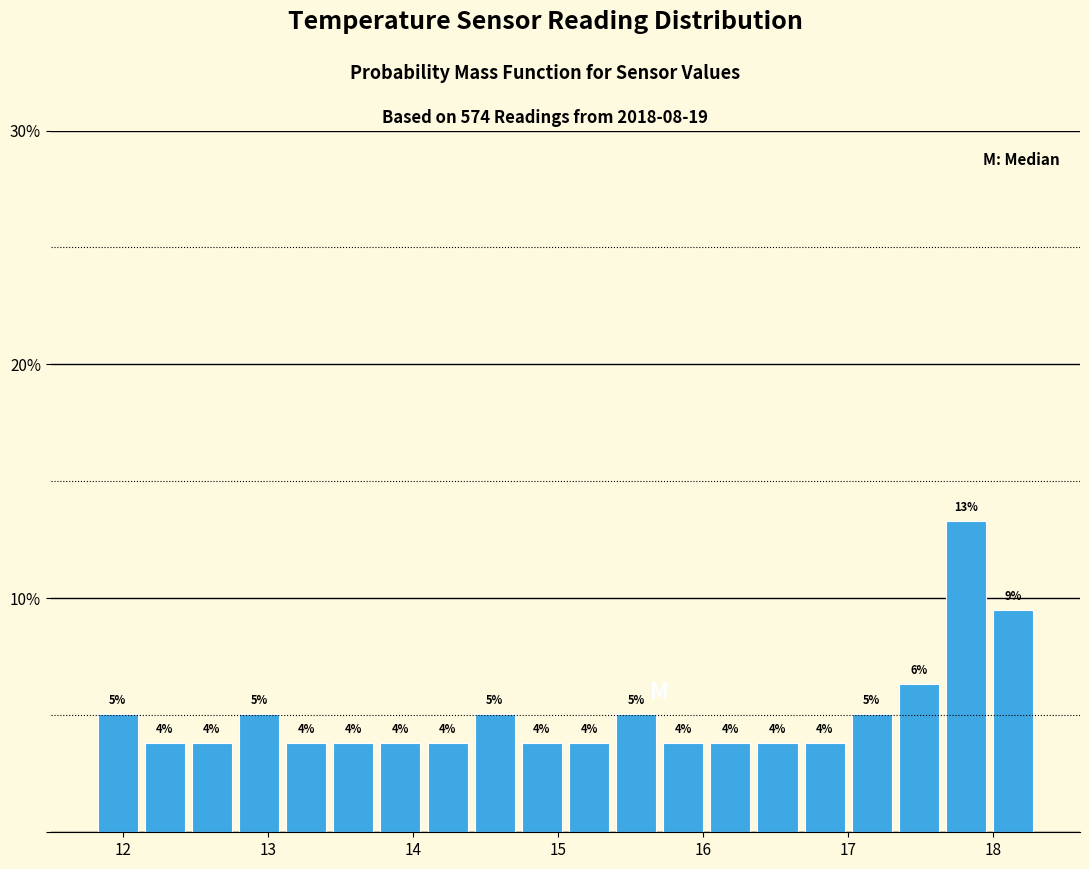

Read against the x-axis, roughly where is the centre of the tallest bar?

17.8